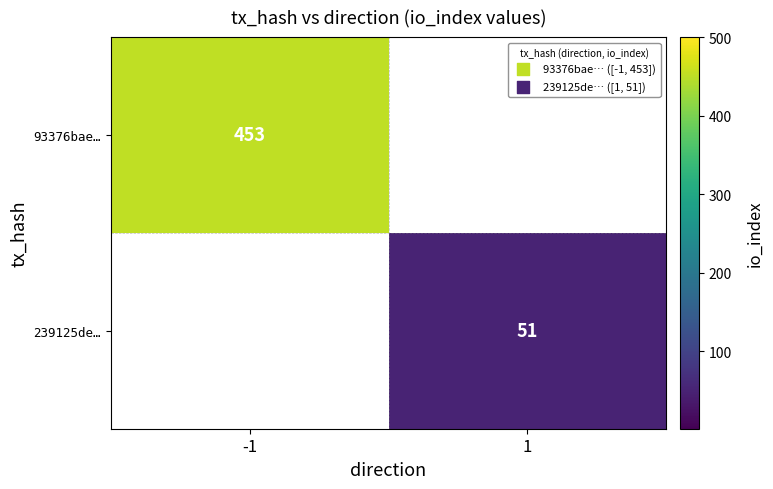

True or false: 93376bae… has a value of 453 at -1.

True